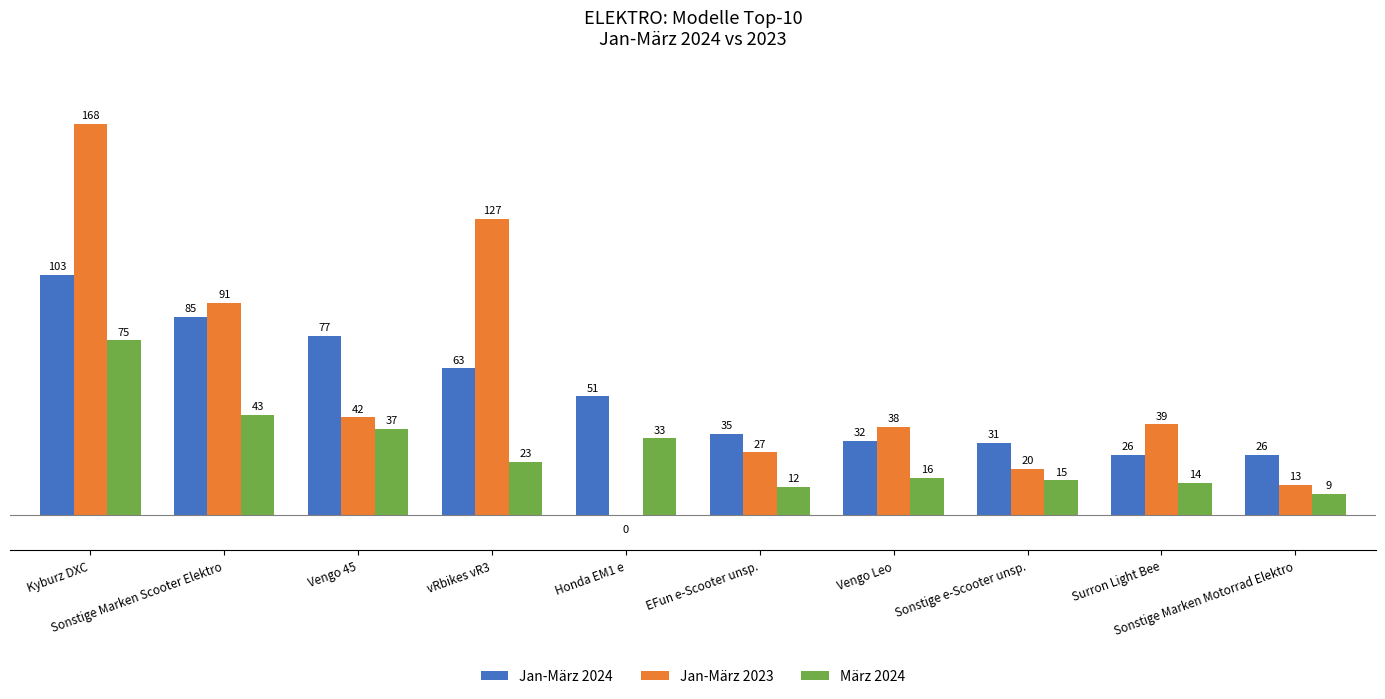

Reading right to left, extract all data points from this chart.

Jan-März 2024: 26	26	31	32	35	51	63	77	85	103
Jan-März 2023: 13	39	20	38	27	0	127	42	91	168
März 2024: 9	14	15	16	12	33	23	37	43	75